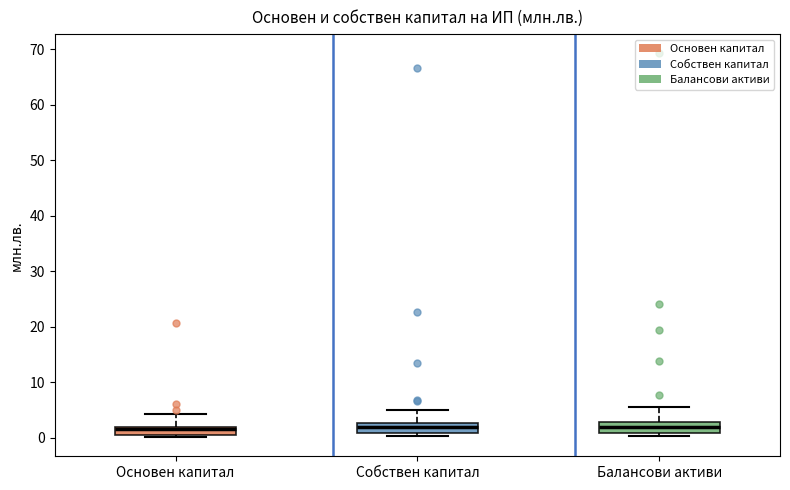

Where is the upper edge of the box for Балансови активи on the y-axis? The values are not printed on the chart, so give them approximately, as read against the axis.

3